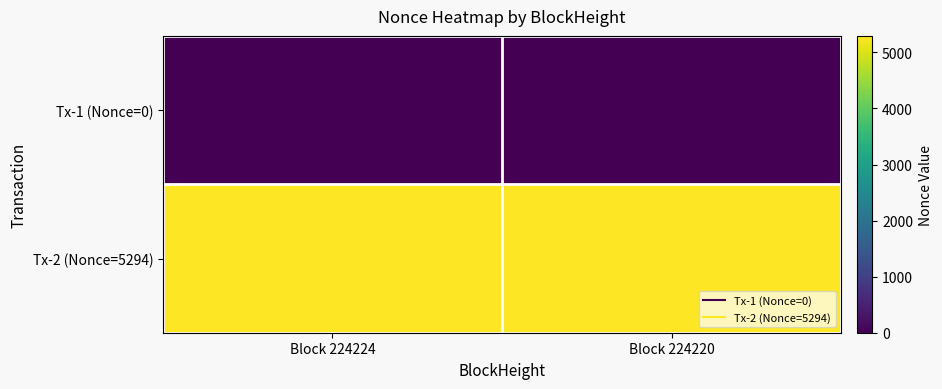

Rank the series by their average value, from highest to lowest.

Tx-2 (Nonce=5294), Tx-1 (Nonce=0)